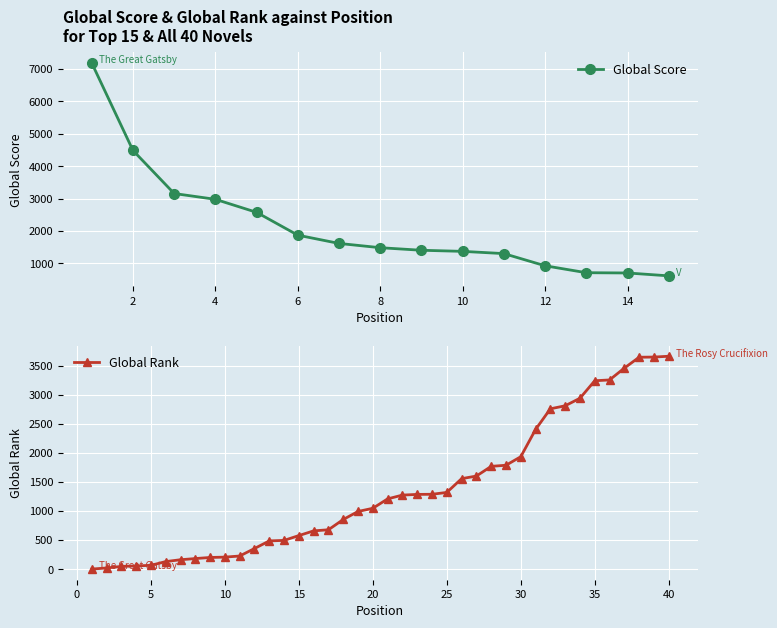

What is the difference between the values at 40 and 27?

2063